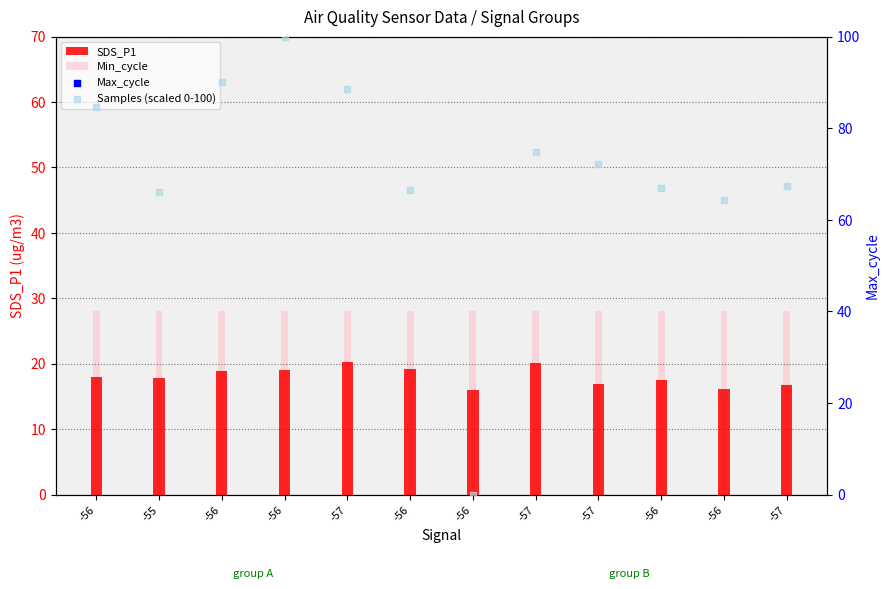

Which series reaches the minimum Y coordinate?

Samples (scaled 0-100)